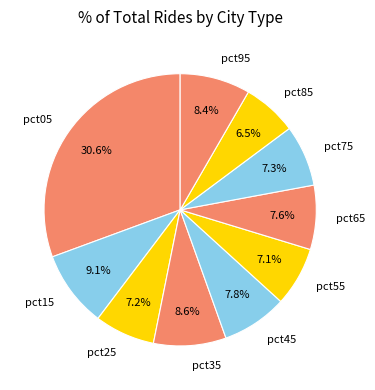

To the nearest percent, what portion does pct15 represent?

9%